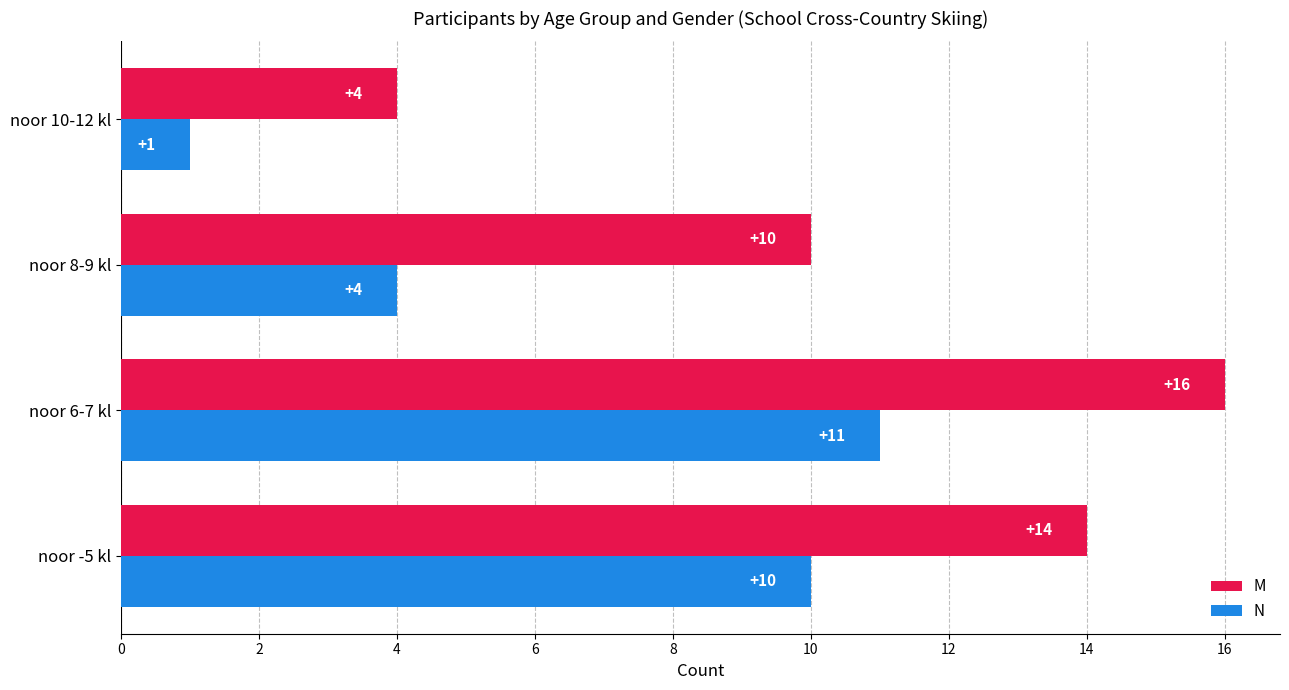

At which category does the chart reach its peak across all series?

noor 6-7 kl